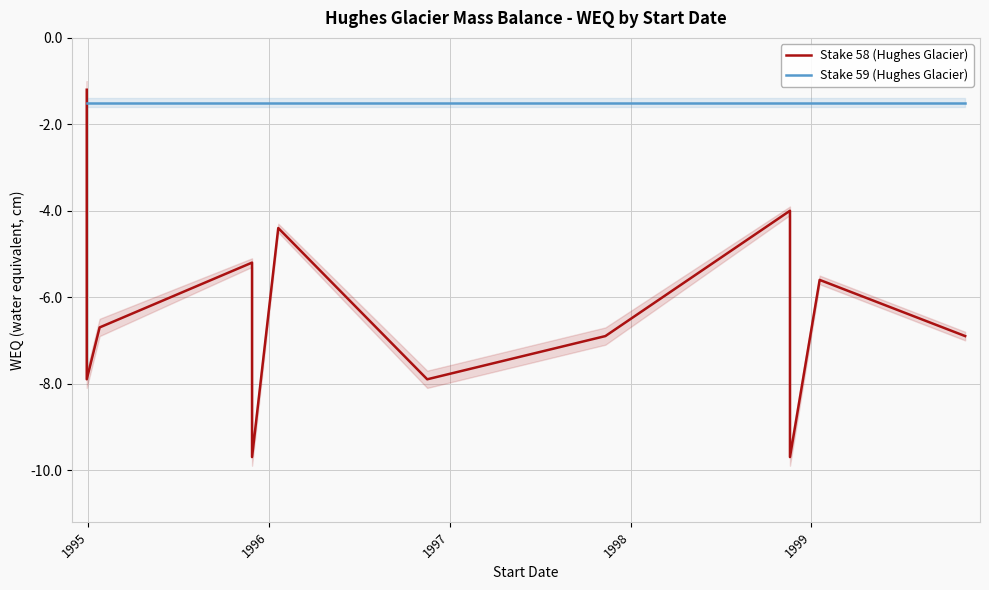

How many data points does each series have?

12